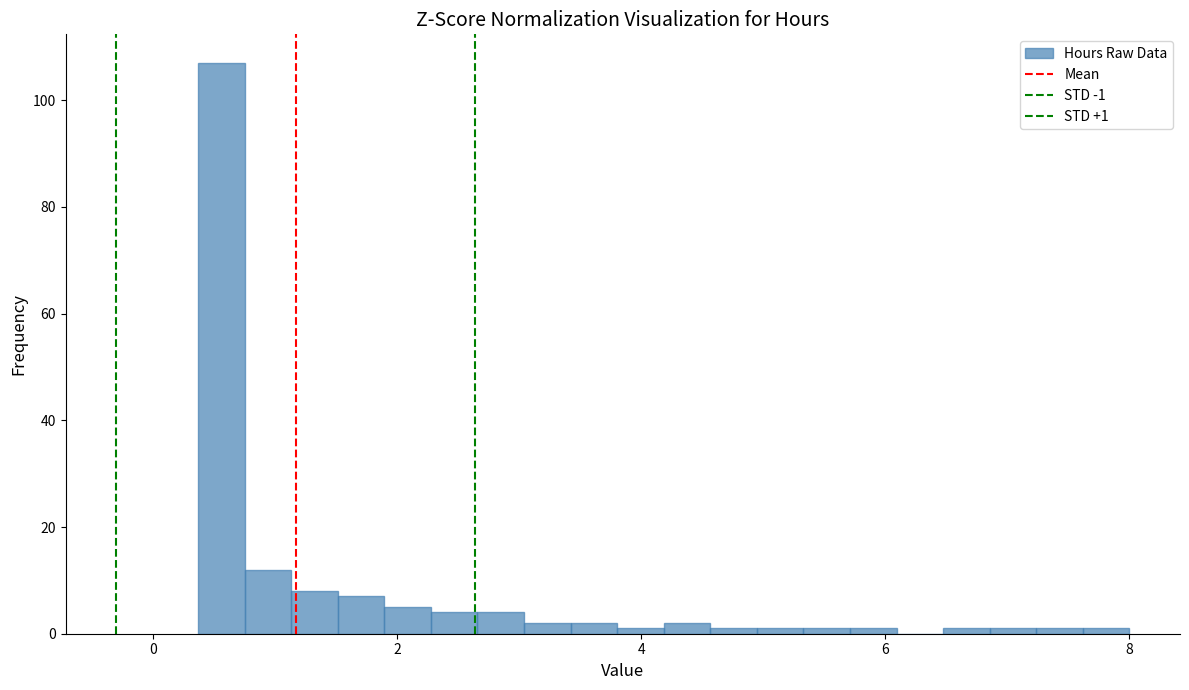

Around what value on the x-axis is the tallest bar? Give the approximate position of its centre, as read against the axis.

0.6